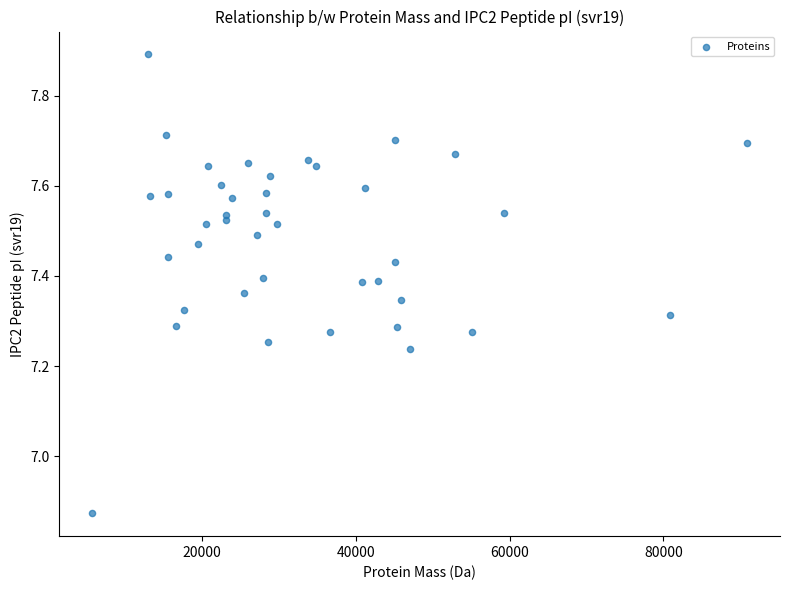

What is the range of X values (max minus min)?

85159.6